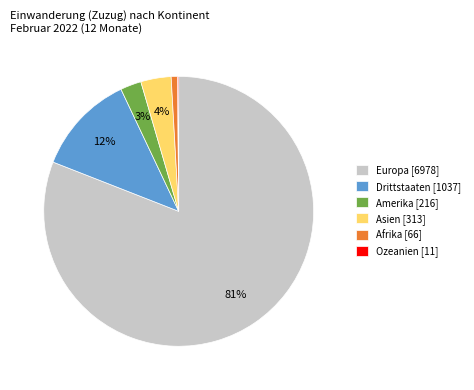

Is the sum of Asien [313] and Amerika [216] greater than half?

No